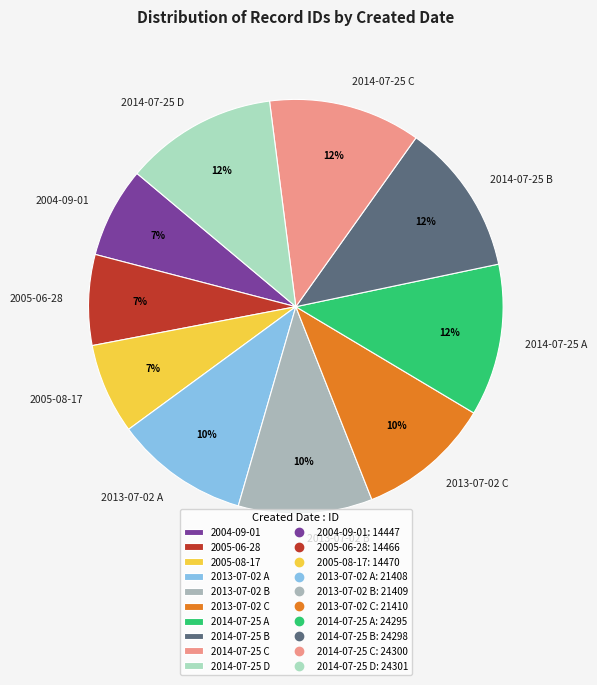

What is the ratio of the value at 2014-07-25 B to the value at 2005-08-17?

1.7